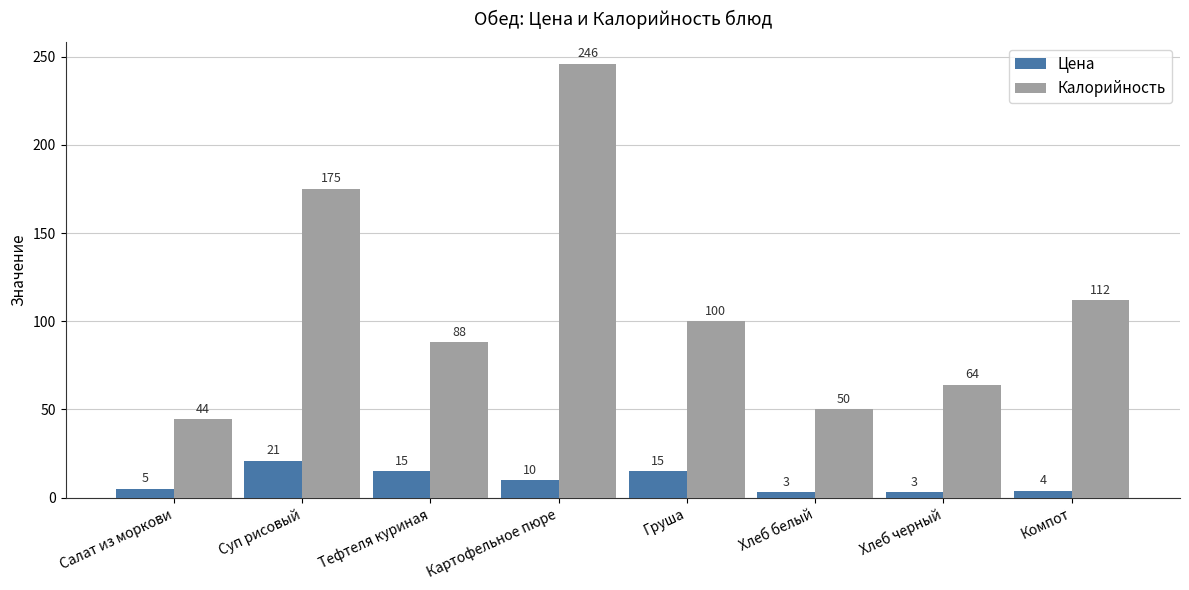

Rank the series by their maximum value, from highest to lowest.

Калорийность, Цена